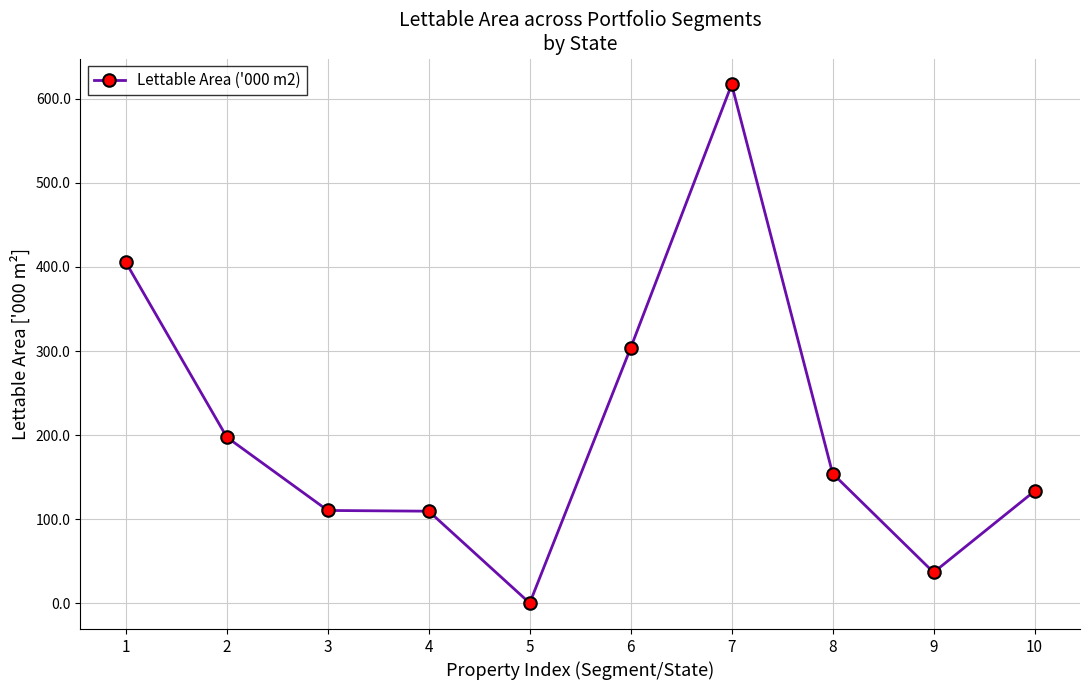

Which category has the lowest value across all series?

5